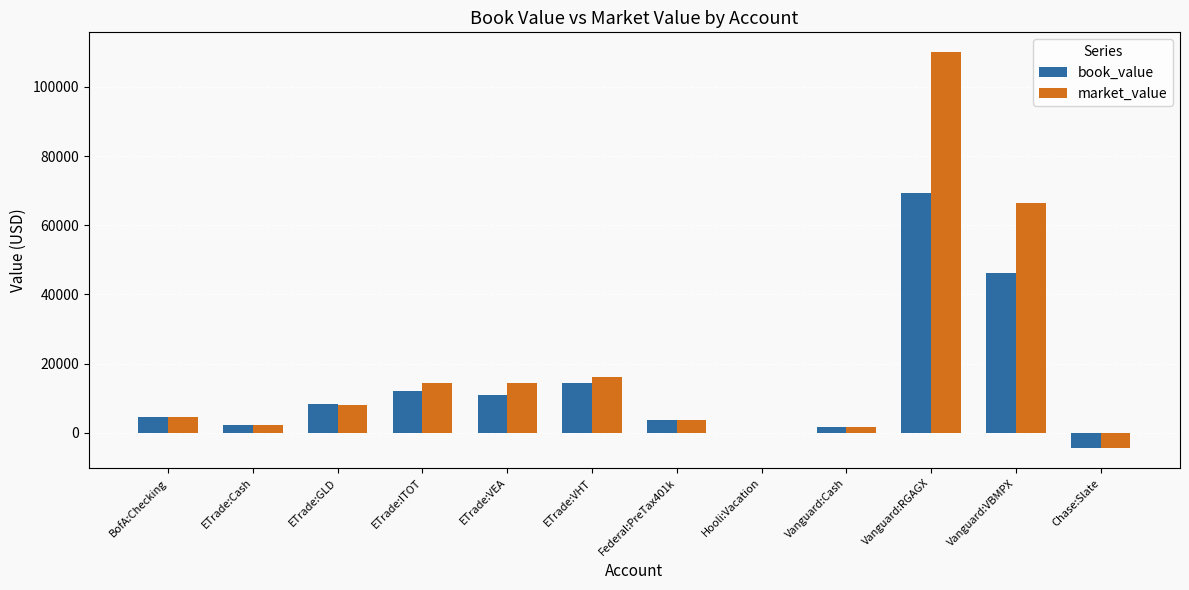

At which category is the sum across all series the highest?

Vanguard:RGAGX